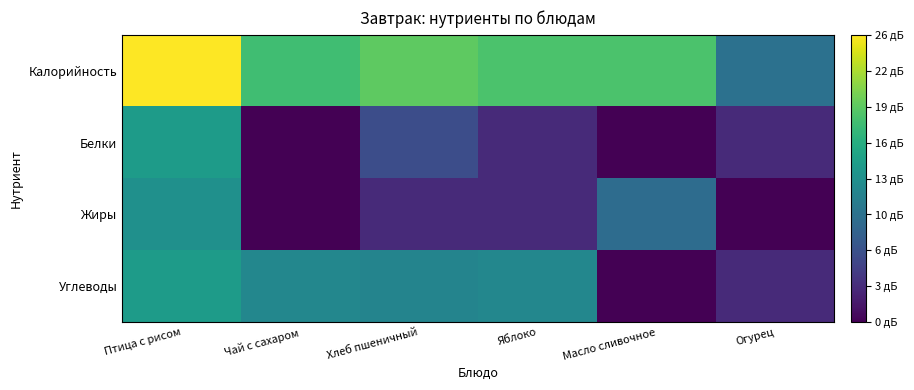

What is the total value across all series at Хлеб пшеничный?

39.7